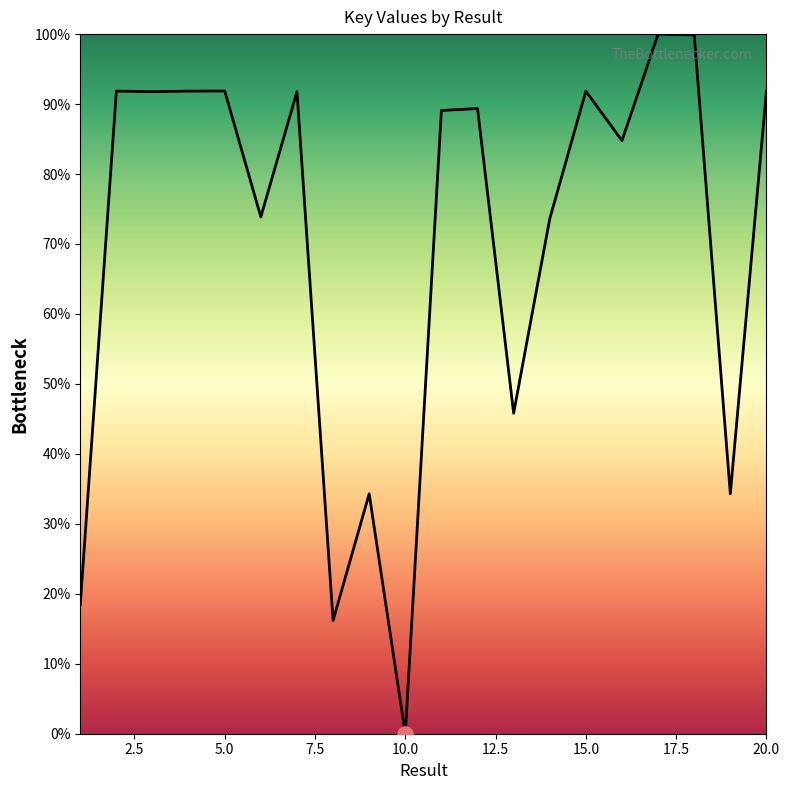

What is the greatest value displayed?

100.0